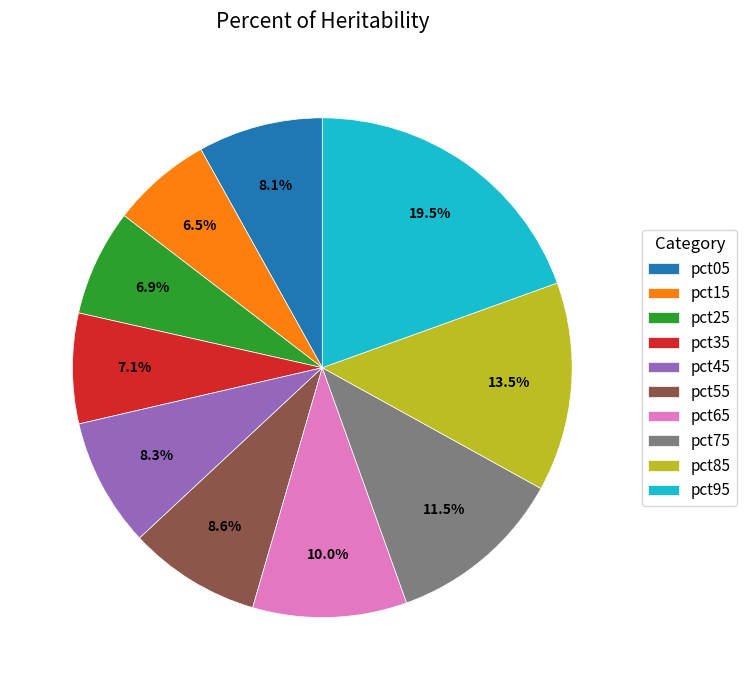

To the nearest percent, what is the combined percentage of pct45 and pct75?

20%